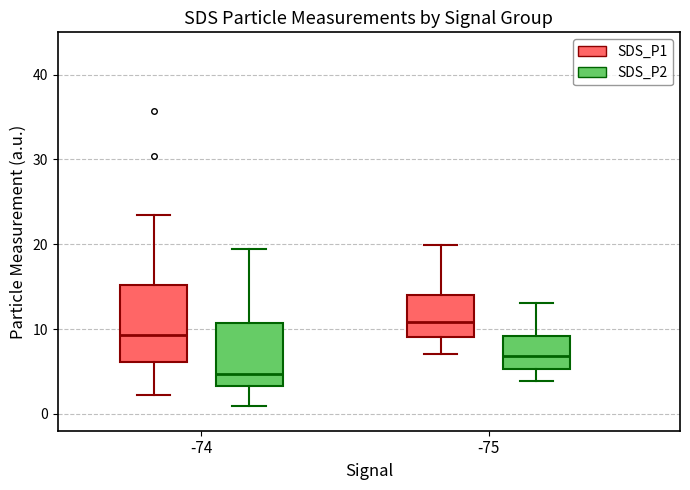

Which box is the tallest, from its lower edge to its upper edge?

-74 (SDS_P1)